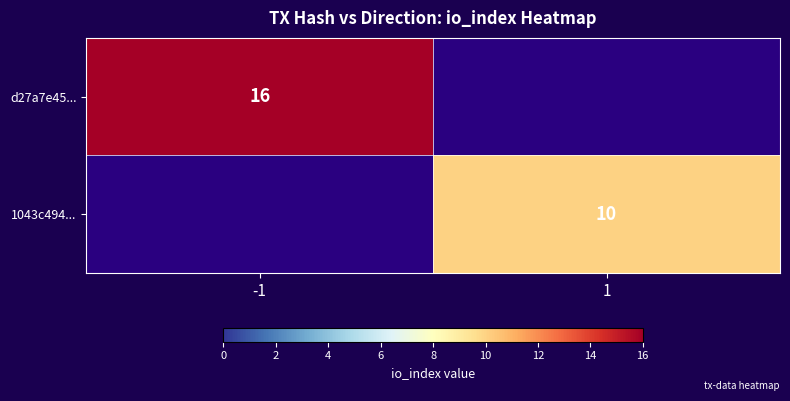

The 1043c494... series shows 5 at 1. True or false?

False